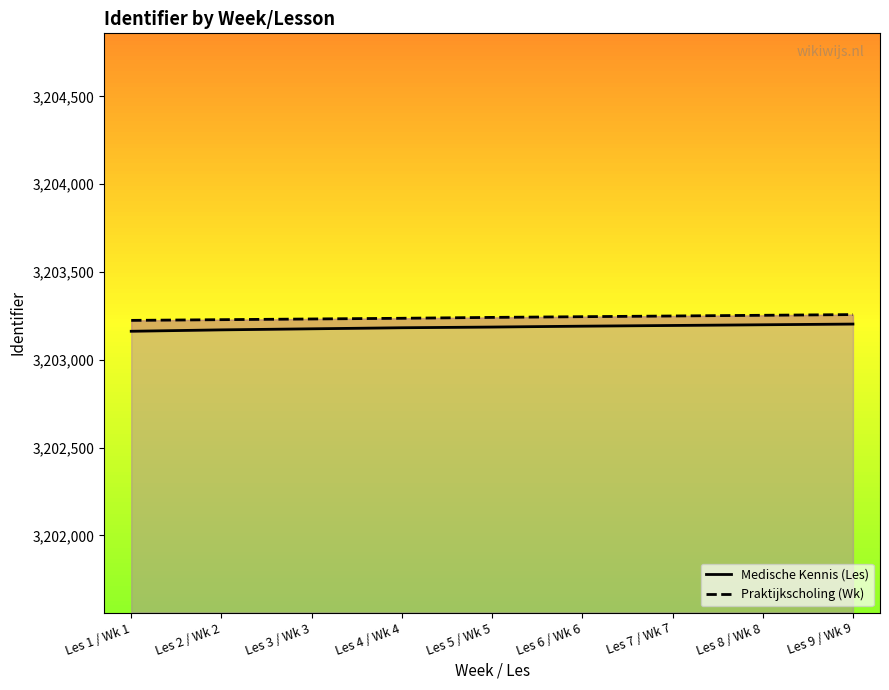

What is the sum of the Praktijkscholing (Wk) values at Les 5 / Wk 5 and Les 2 / Wk 2?

6406471